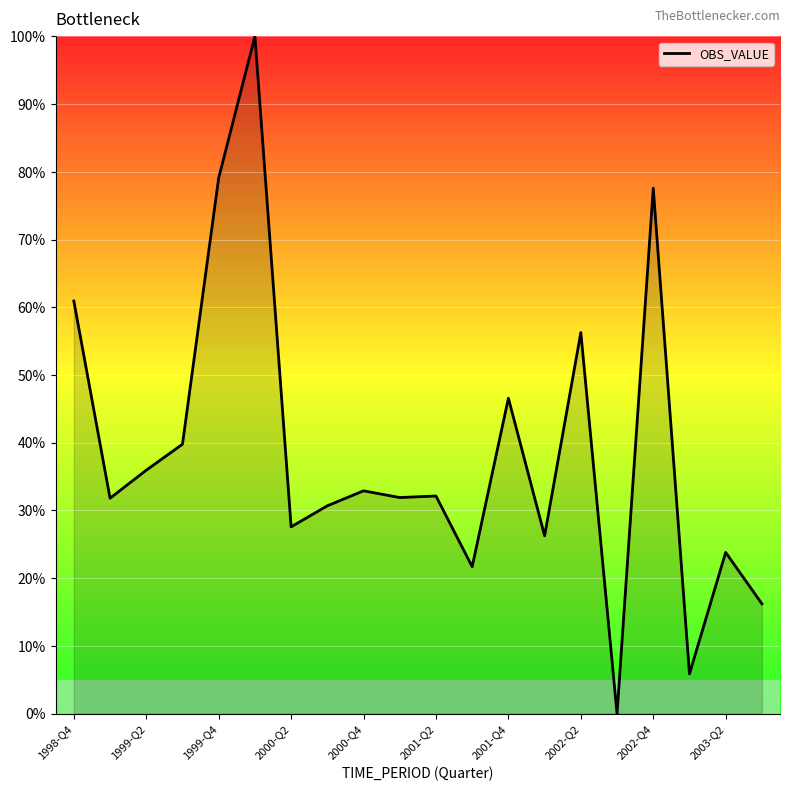

What is the maximum value shown in the chart?

100.0